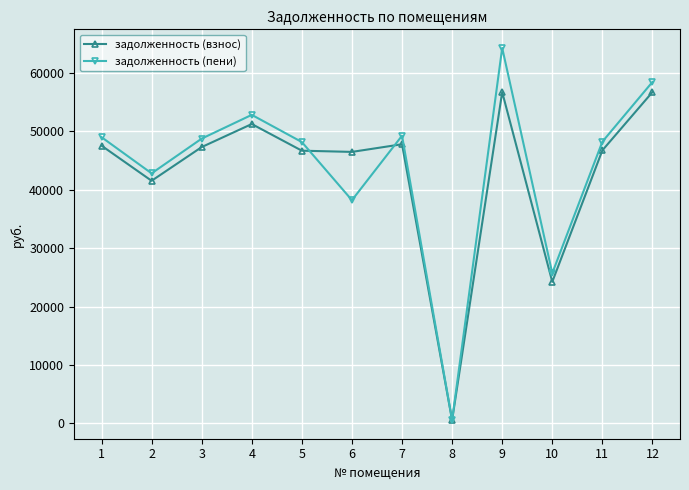

Rank the series at 7 from lowest to highest value.

задолженность (взнос), задолженность (пени)